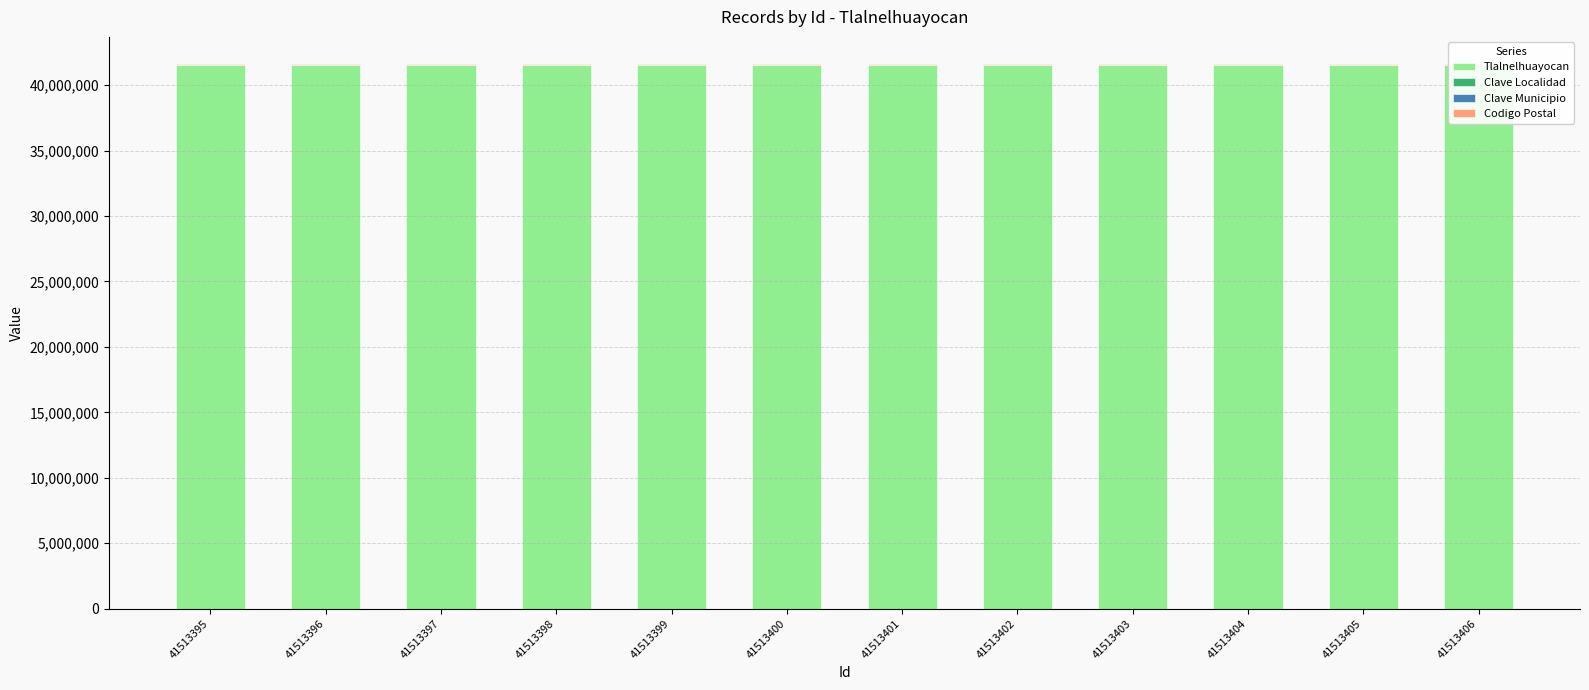

What is the value of the Clave Localidad bar at the 8th from the left?

1